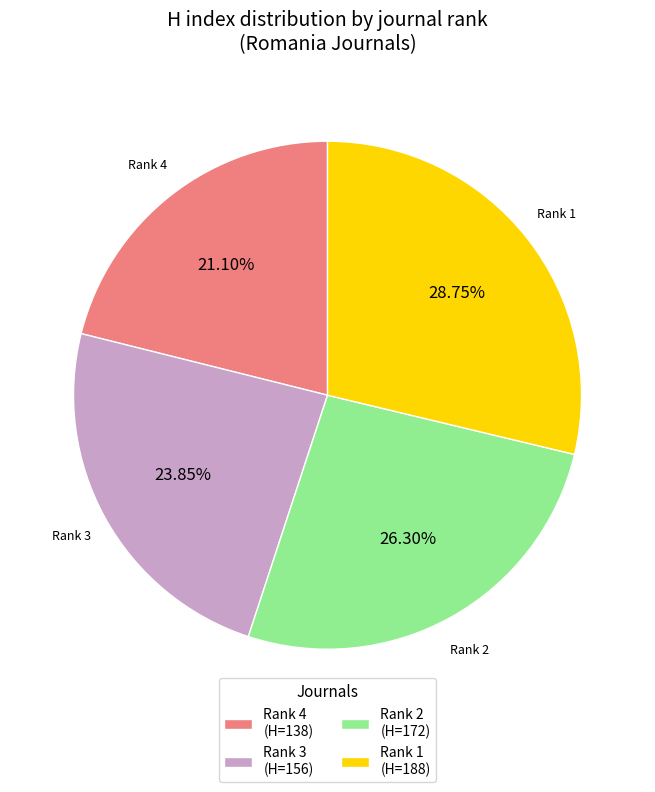

Do Rank 1 (H=188) and Rank 4 (H=138) together represent more than half of the pie?

No